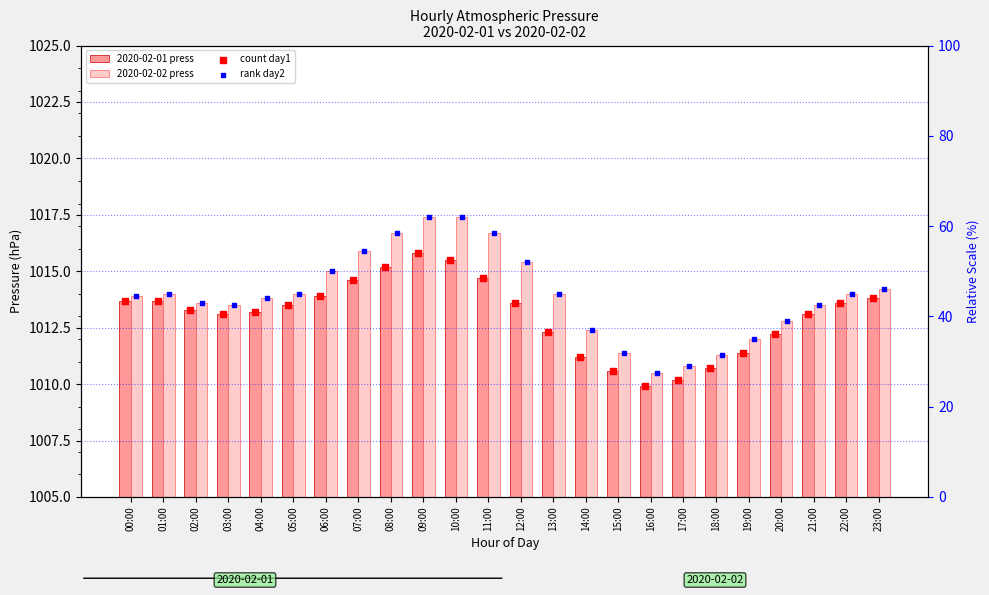

Is the value of 2020-02-02 press at 23:00 greater than the value of 2020-02-01 press at 04:00?

Yes